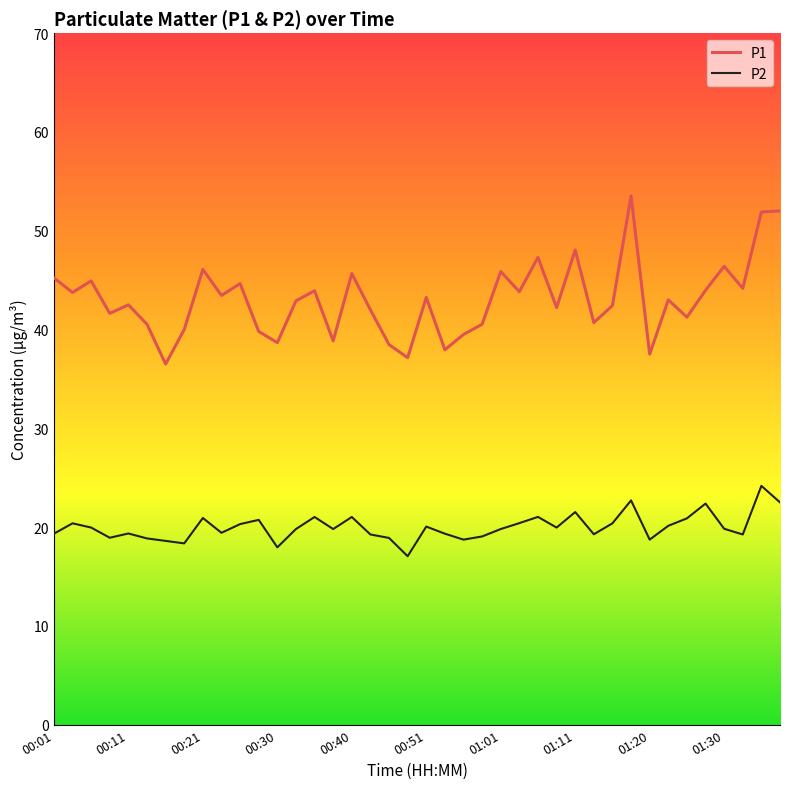

True or false: P2 and P1 cross at least once.

False